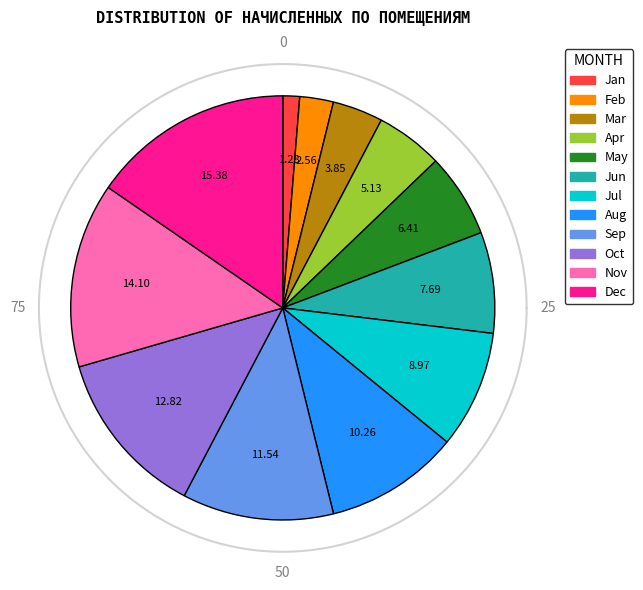

What is the total percentage of 4 and 2?

7.7%